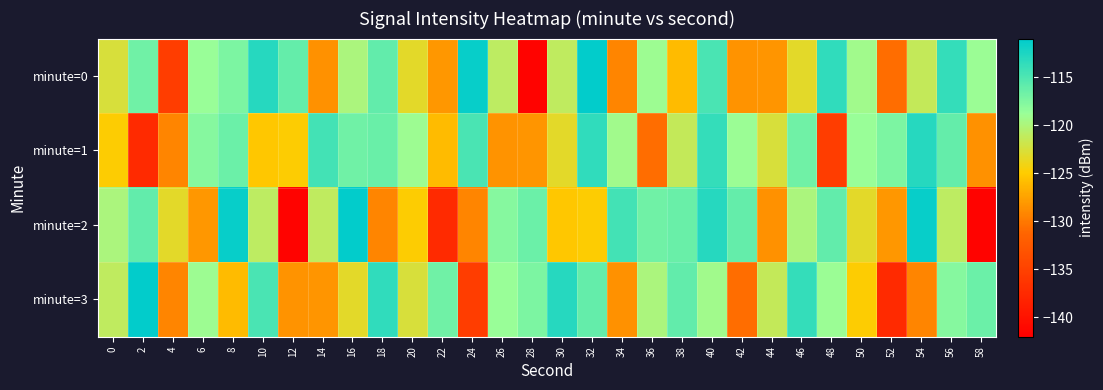

Count the number of data series in this chart.

4